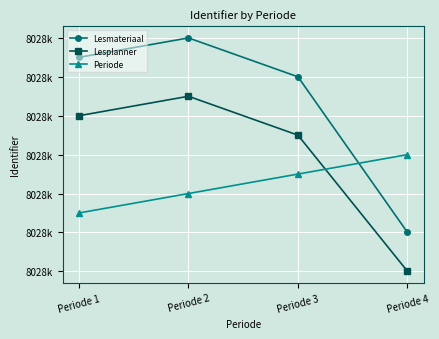

What are all the series names shown in the legend?

Lesmateriaal, Lesplanner, Periode